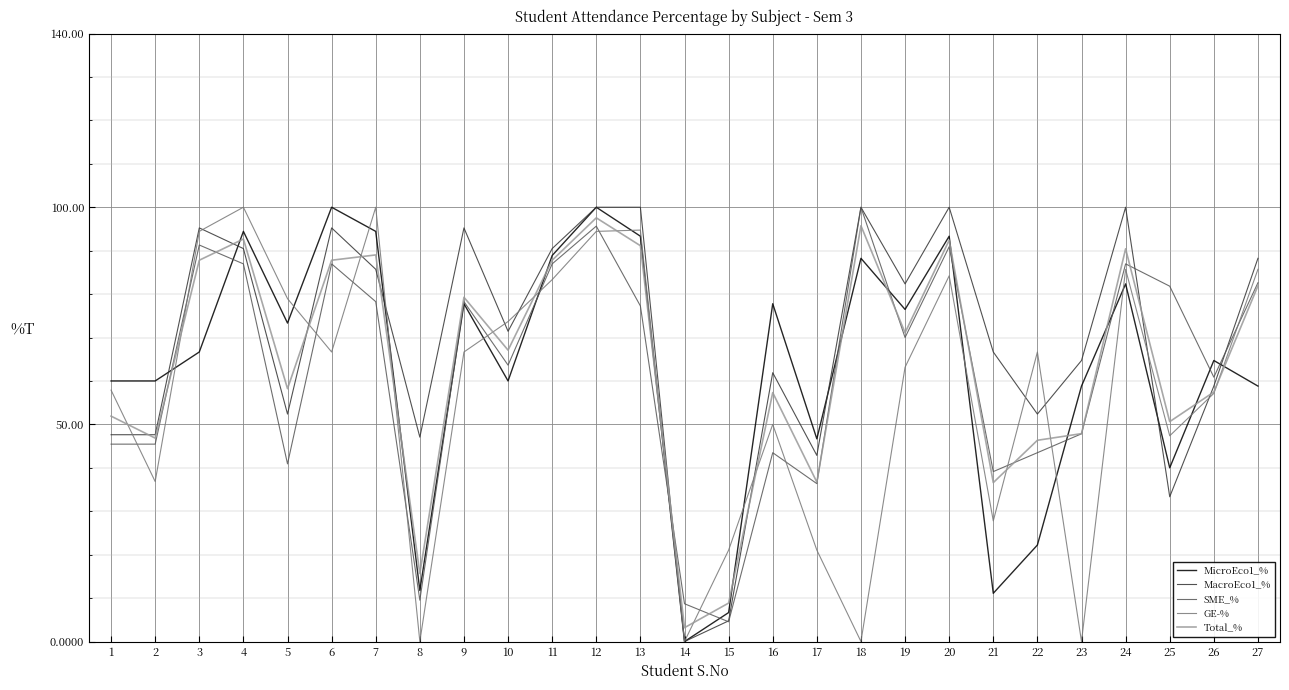

What are all the series names shown in the legend?

MicroEco1_%, MacroEco1_%, SME_%, GE-%, Total_%